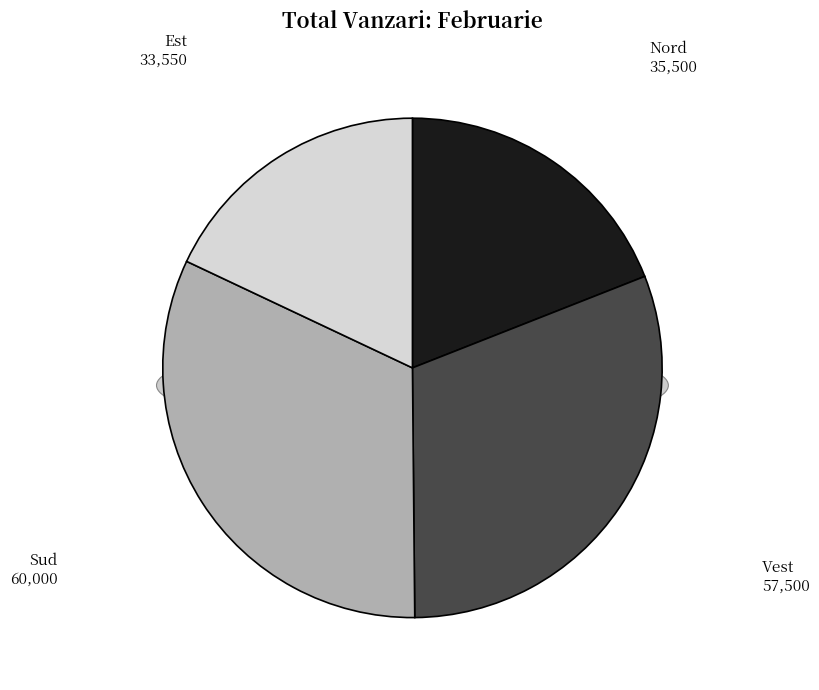

Which slice is the smallest?

Est